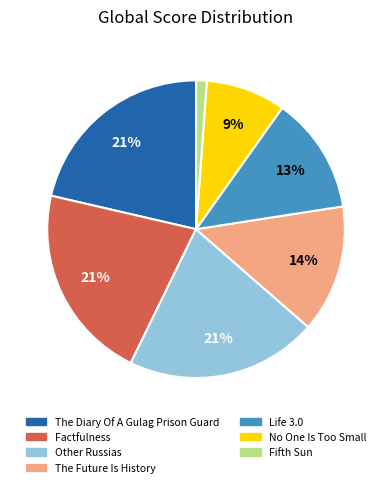

To the nearest percent, what percentage of the pie is Fifth Sun?

1%